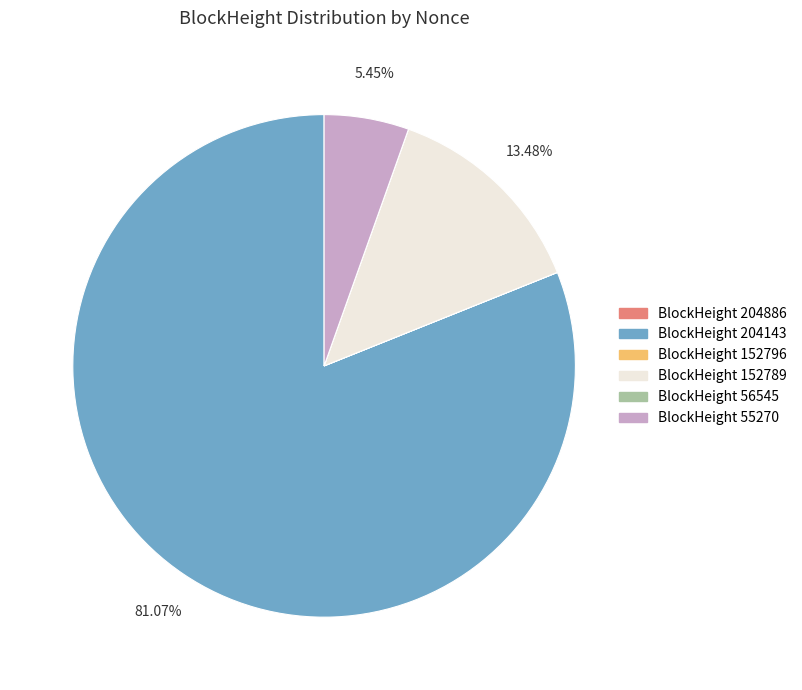

Is there a majority slice in this chart?

Yes